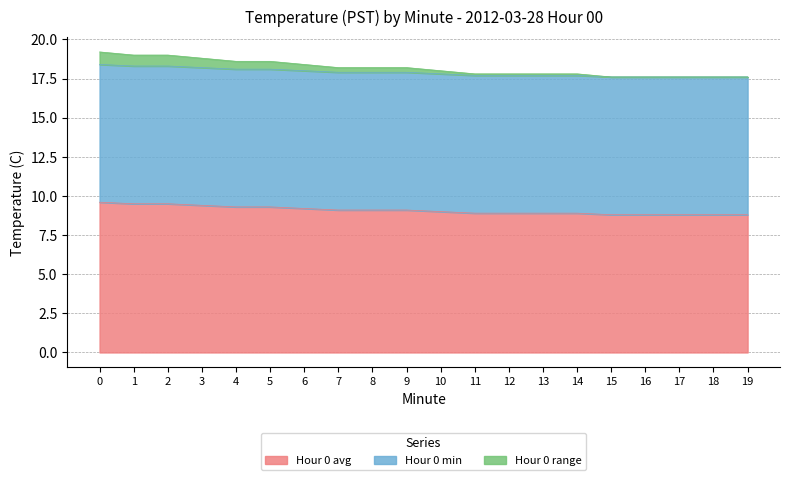

What are all the series names shown in the legend?

Hour 0 avg, Hour 0 min, Hour 0 range